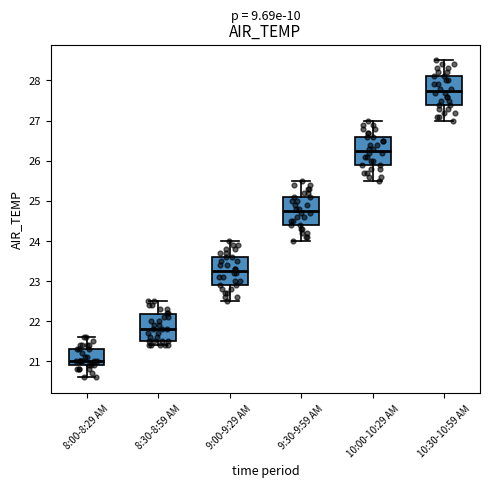

Which box has the lowest median line?

8:00-8:29 AM